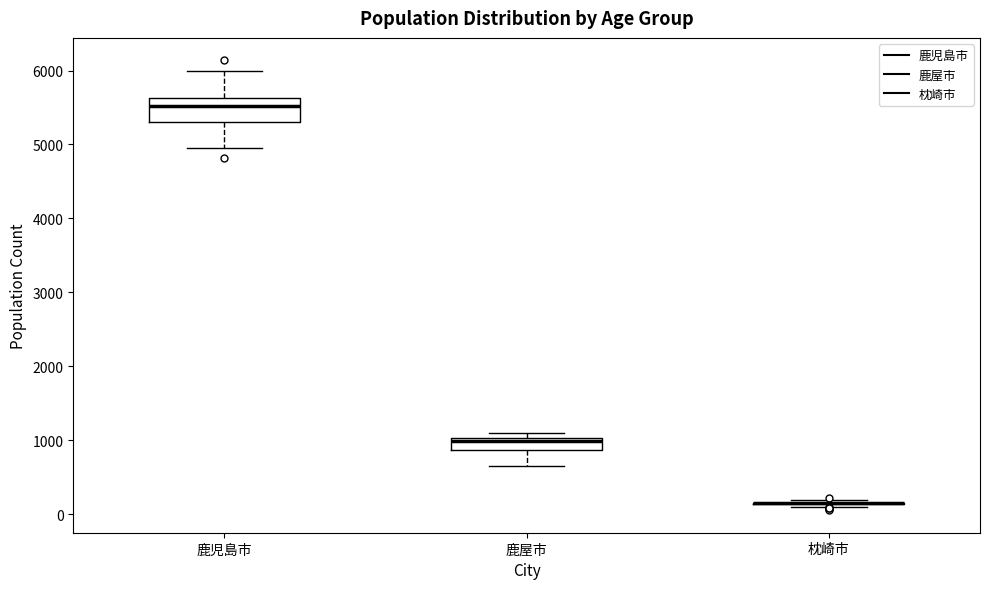

Reading left to right, read every box against the y-axis: the position of its median line, the range the box covers, and the ends of its whiskers. The values are not printed on the chart, so give them approximately, as read against the axis.

鹿児島市: median 5500, box 5300 to 5600, whiskers 5000 to 6000
鹿屋市: median 1000 (just below the box's upper edge), box 900 to 1000, whiskers 700 to 1100
枕崎市: box collapsed to a line at 100, whiskers 100 to 200